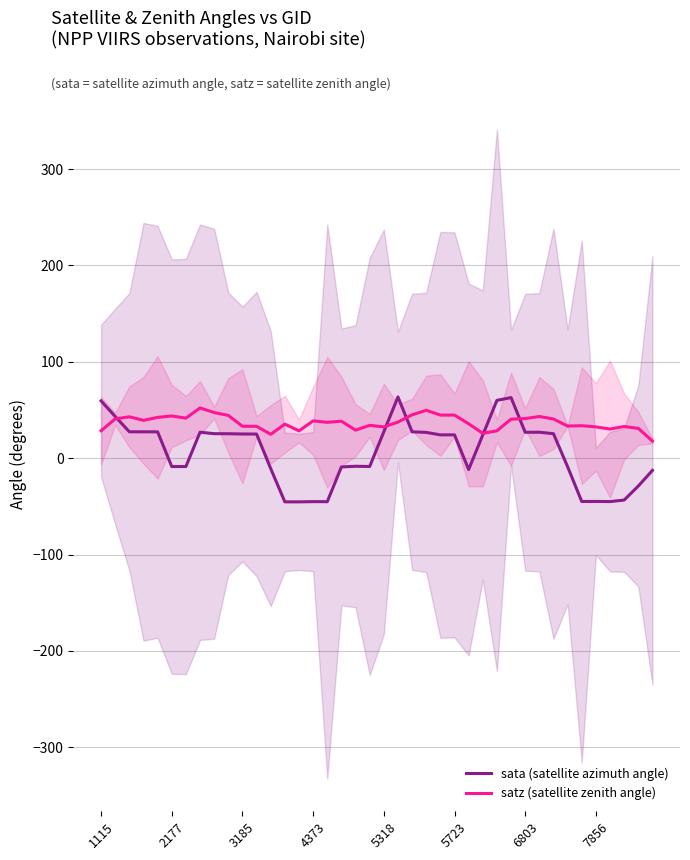

Which series has the largest total across all categories?

satz (satellite zenith angle)